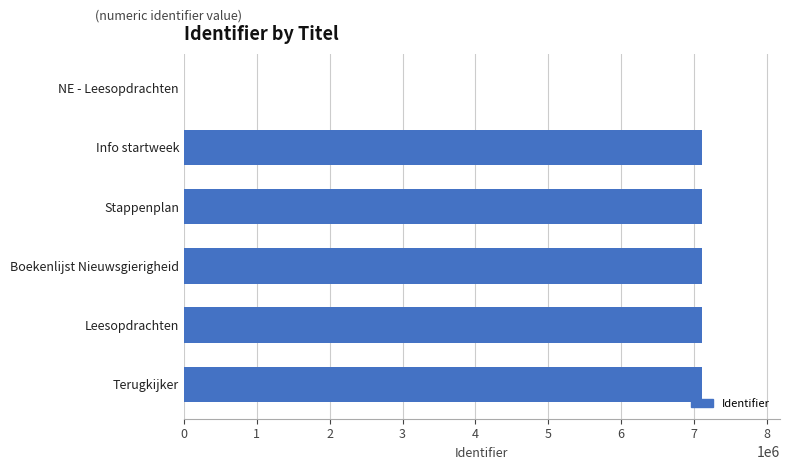

What is the approximate value at Leesopdrachten?

7112189